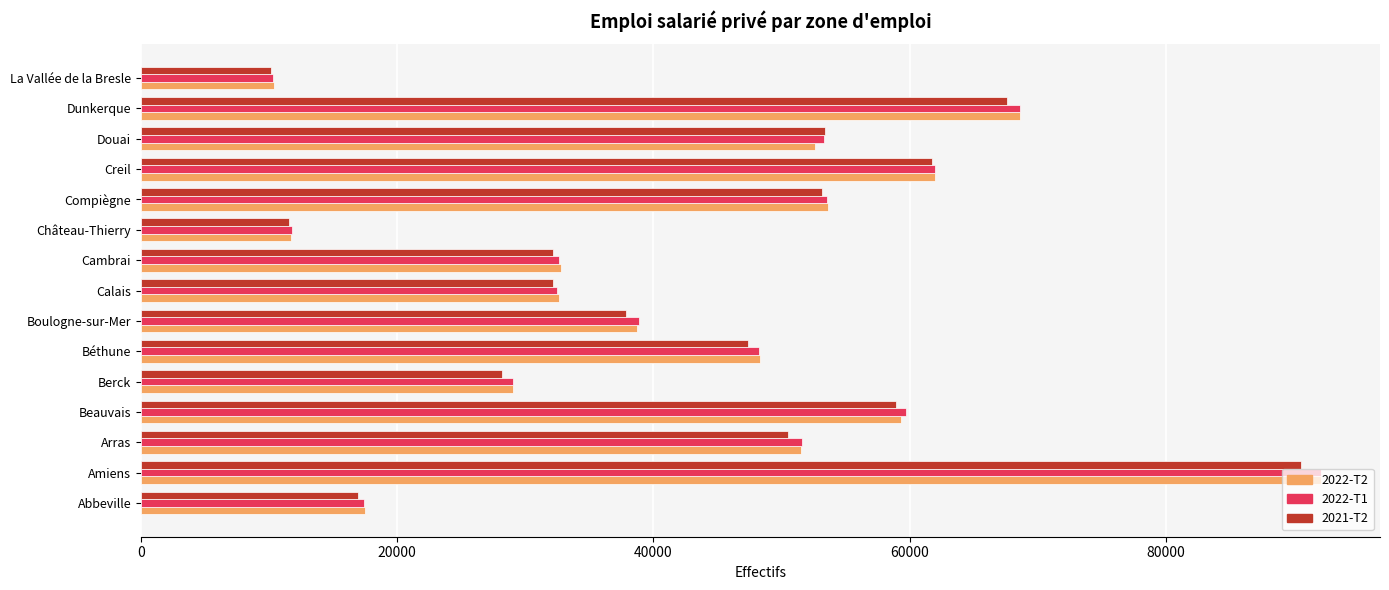

What is the average value of the 2021-T2 series?

43502